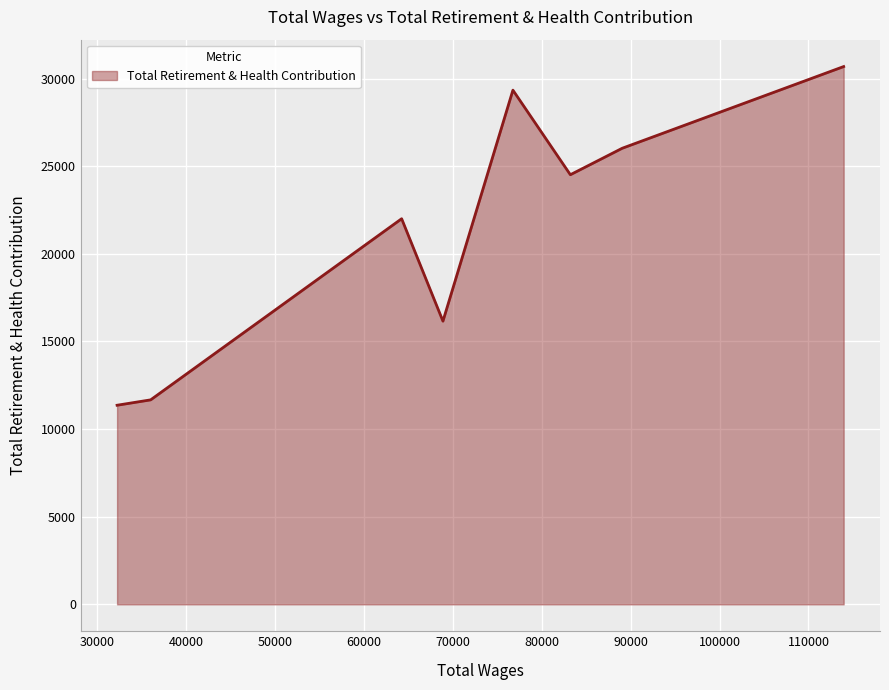

How many interior local peaks (higher than both neighbors) does the data have?

2